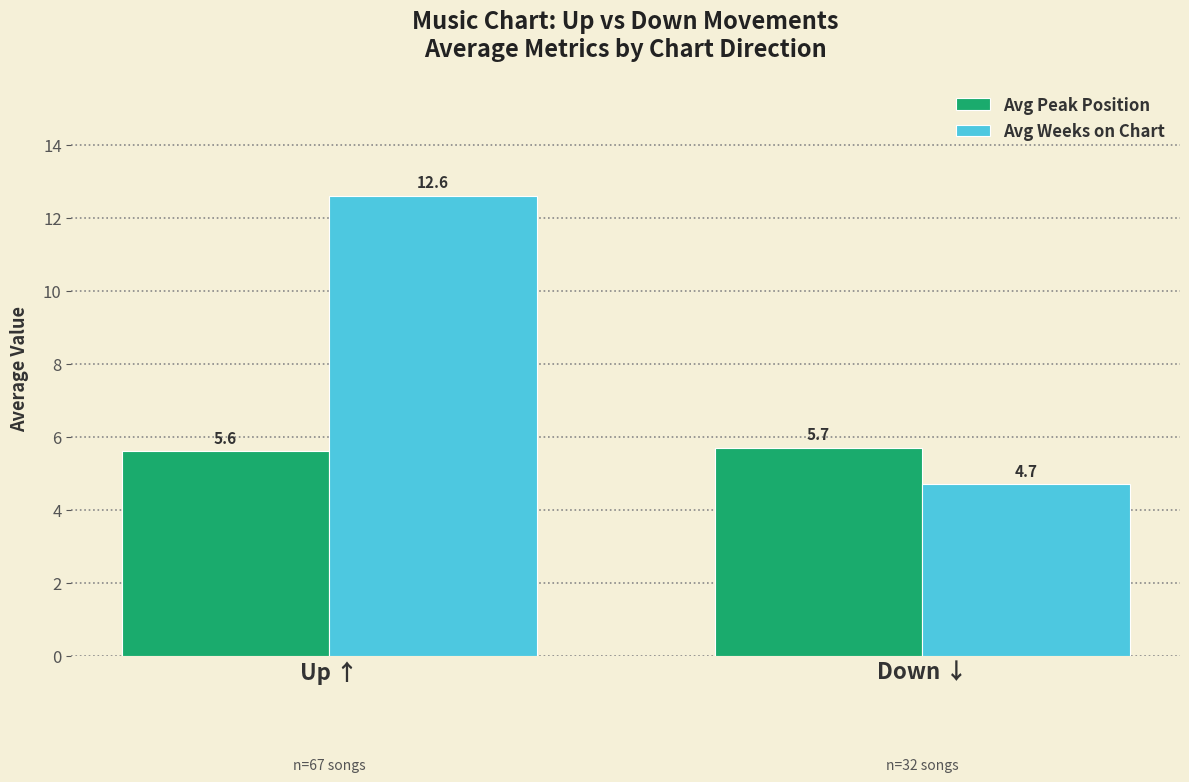

Is it true that Avg Peak Position equals 5.6 at Up ↑?

True